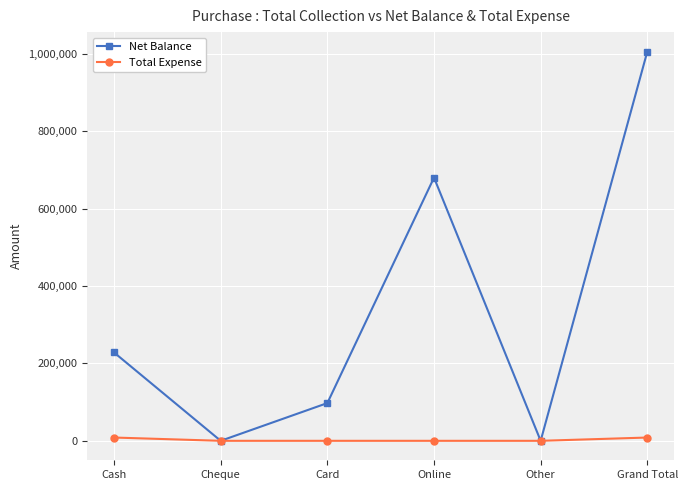

What is the average value of the Net Balance series?

335354